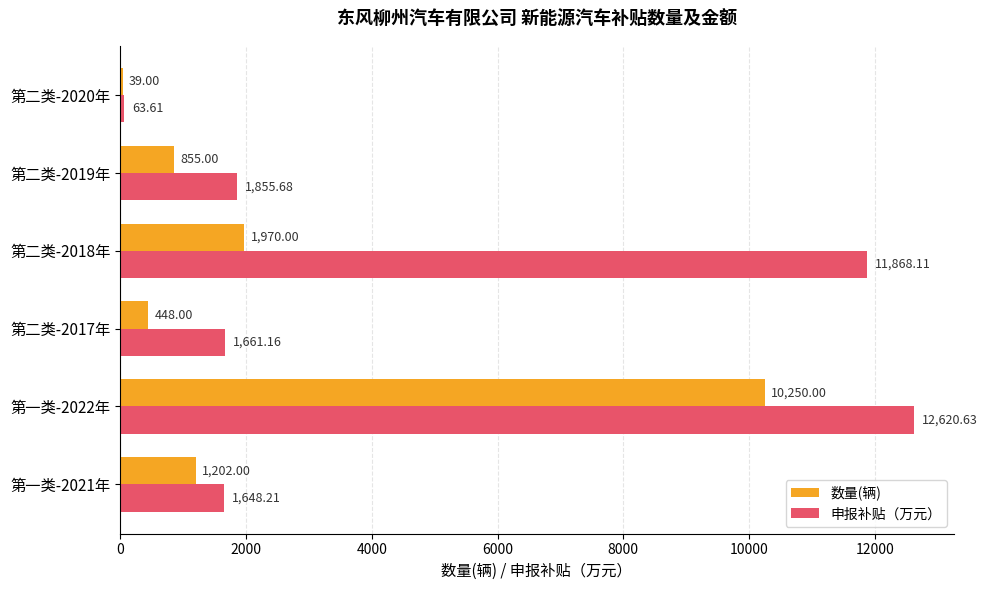

Which series changed the most between 第二类-2017年 and 第二类-2019年?

数量(辆)